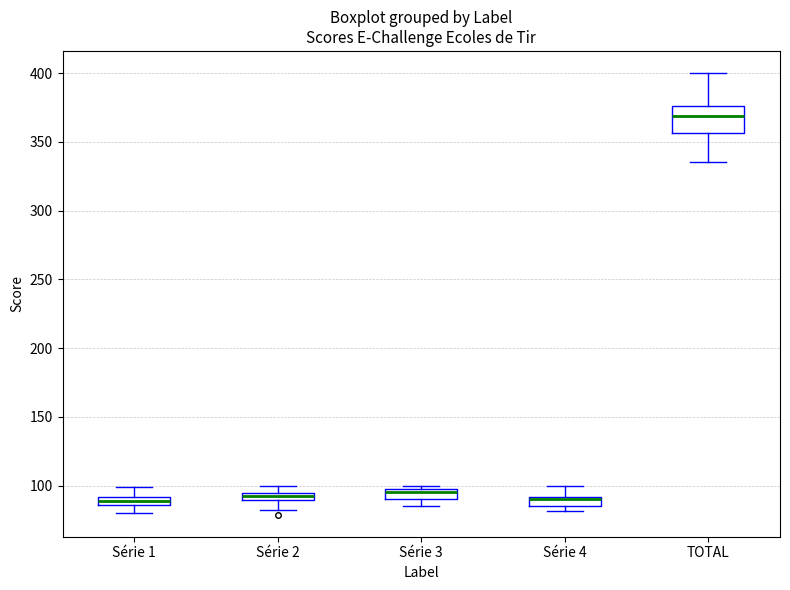

Where does the lower whisker of the box for Série 3 end on the y-axis? The values are not printed on the chart, so give them approximately, as read against the axis.

85